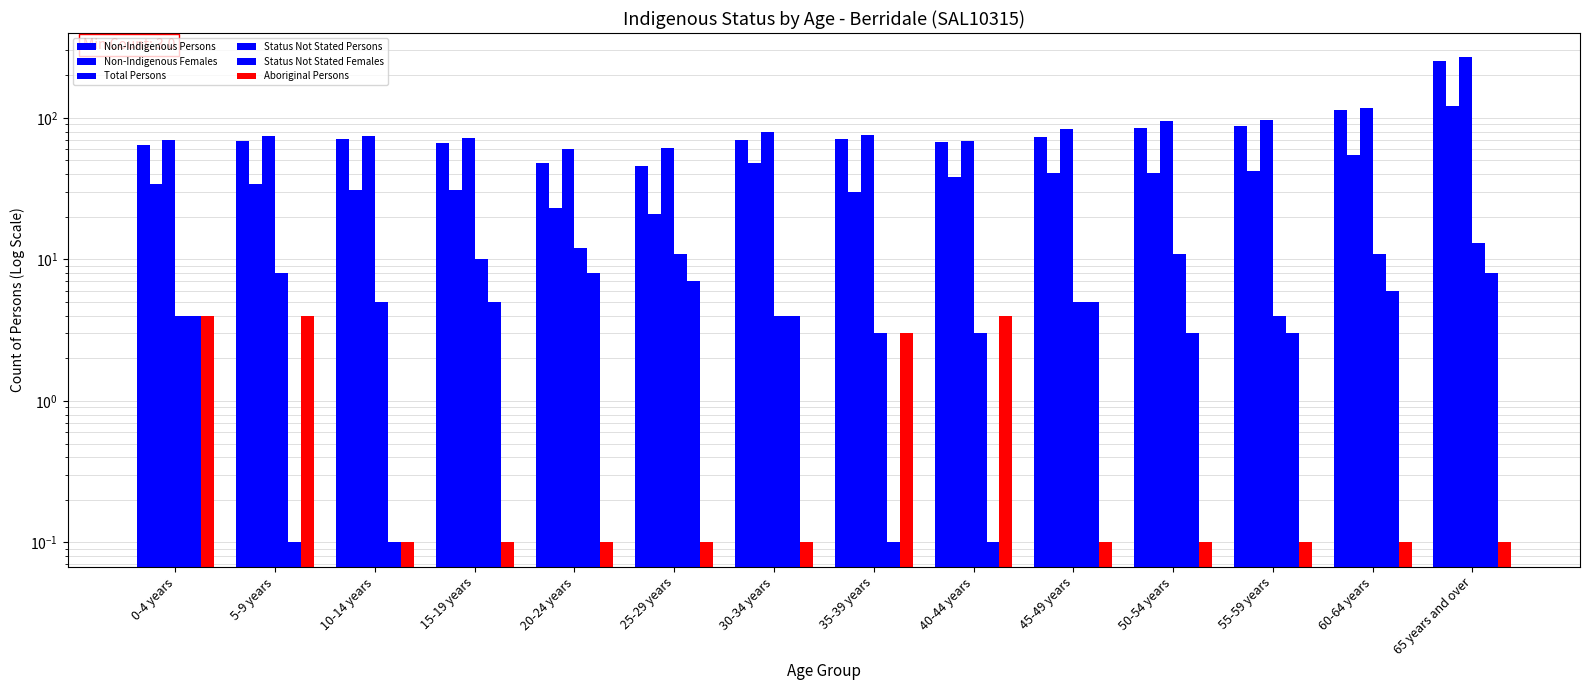

What is the average value of the Total Persons series?

92.7